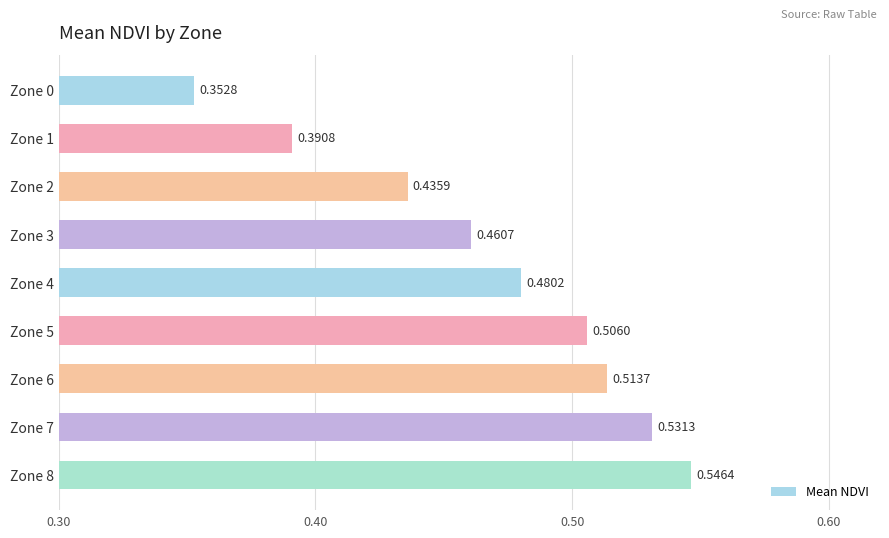

How many distinct data groups are displayed?

1